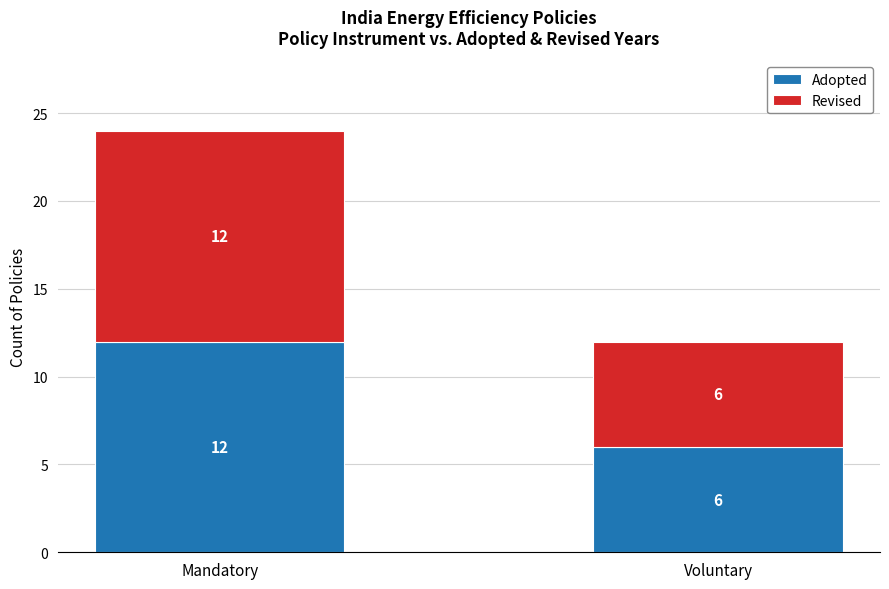

Is it true that Adopted equals 6 at Voluntary?

True